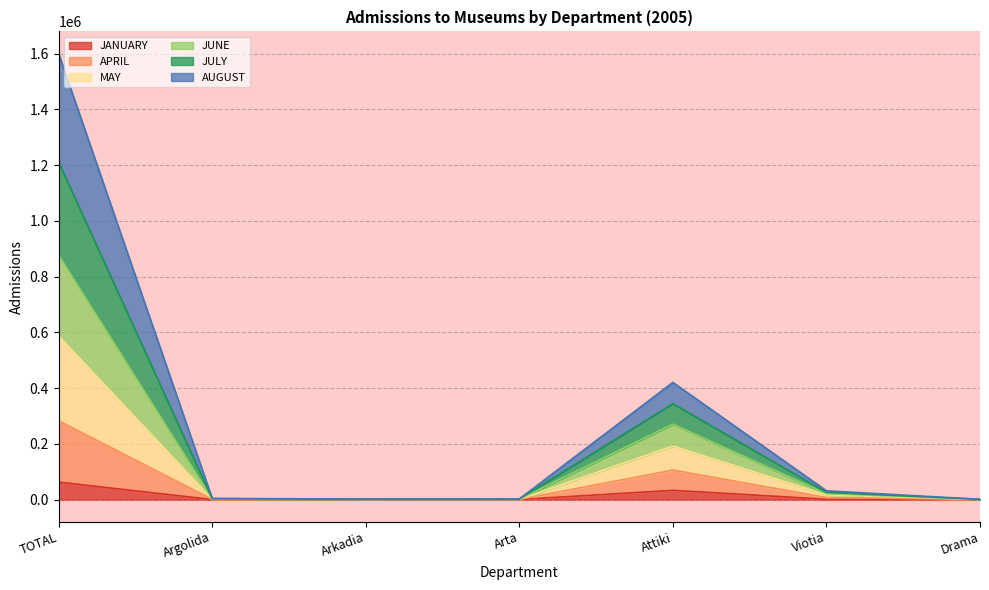

The value of JANUARY at TOTAL is 62452. True or false?

True